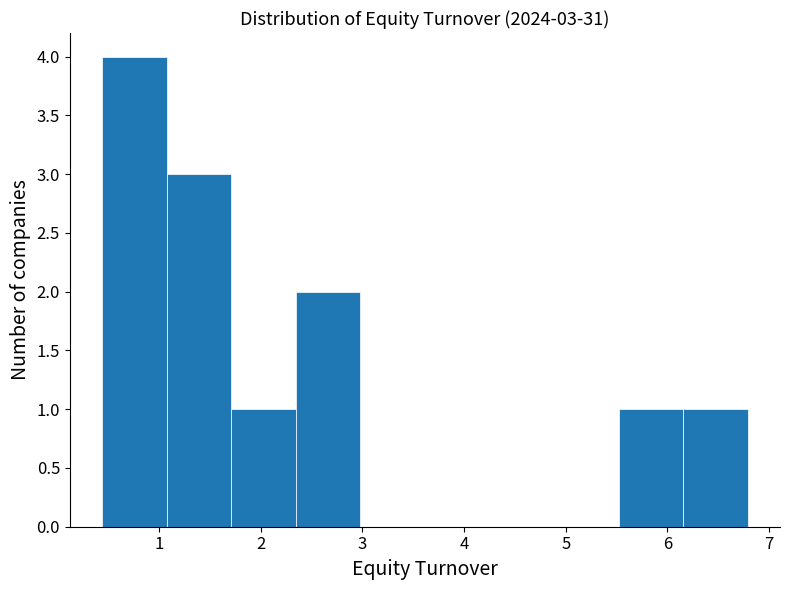

Over which range of the x-axis is the bar tallest?

0.4 to 1.1